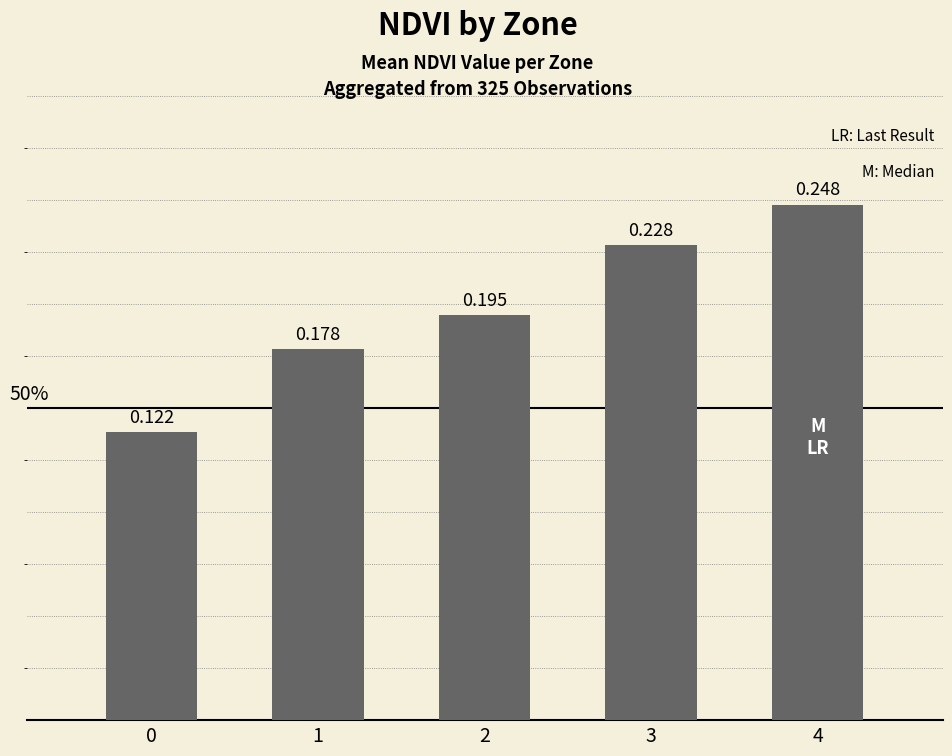

Between 3 and 4, which is larger?

4